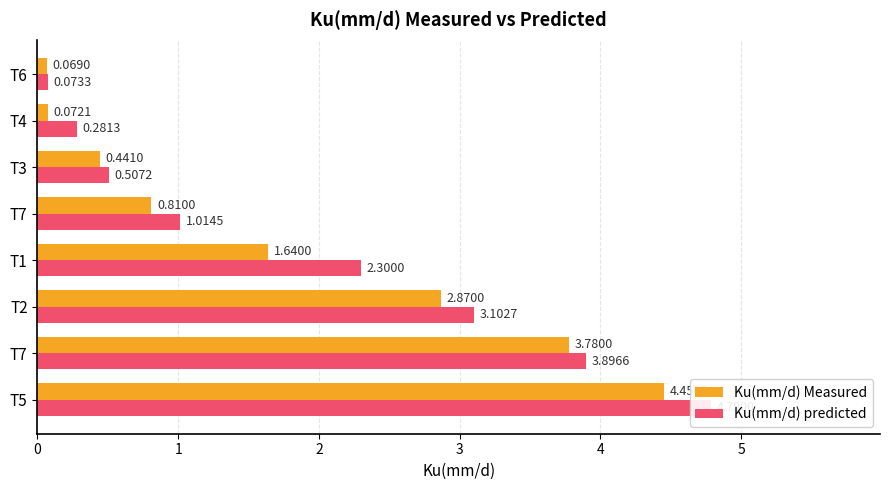

Which series has the widest spread of values?

Ku(mm/d) predicted